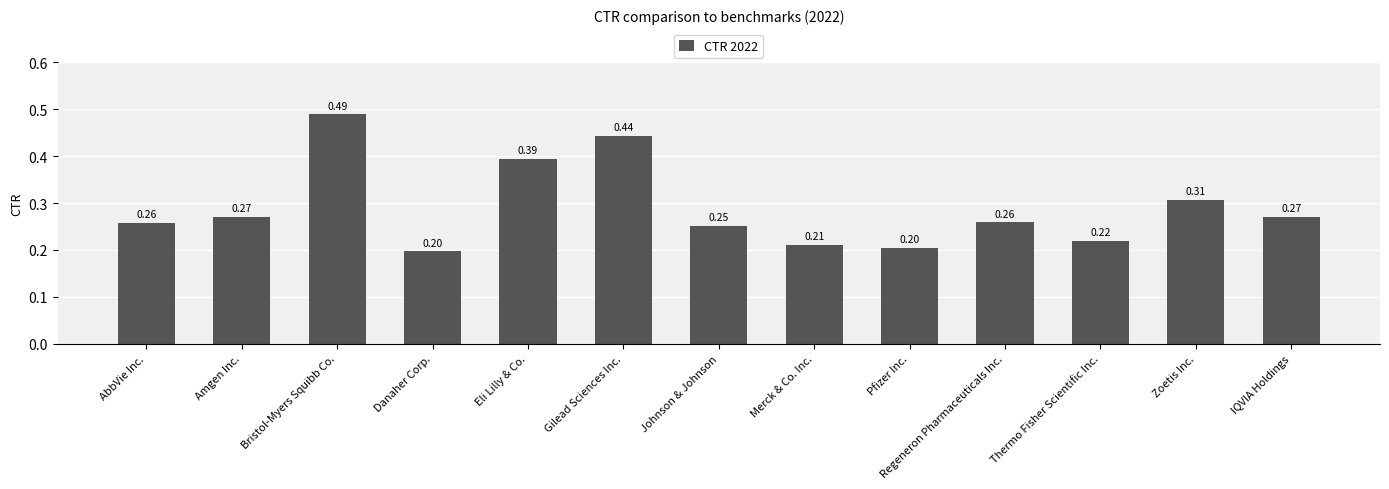

True or false: the data shows 0.1 at Gilead Sciences Inc..

False